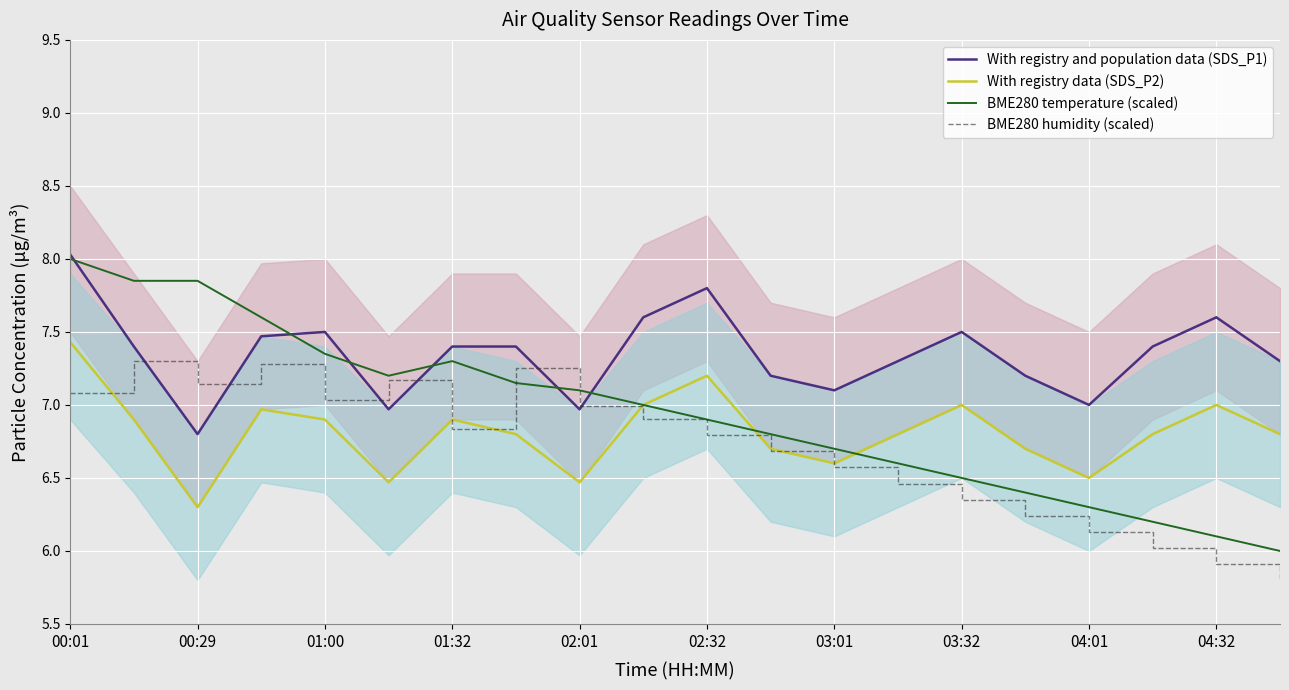

What is the difference between the BME280 humidity (scaled) values at 01:00 and 04:32?

1.1